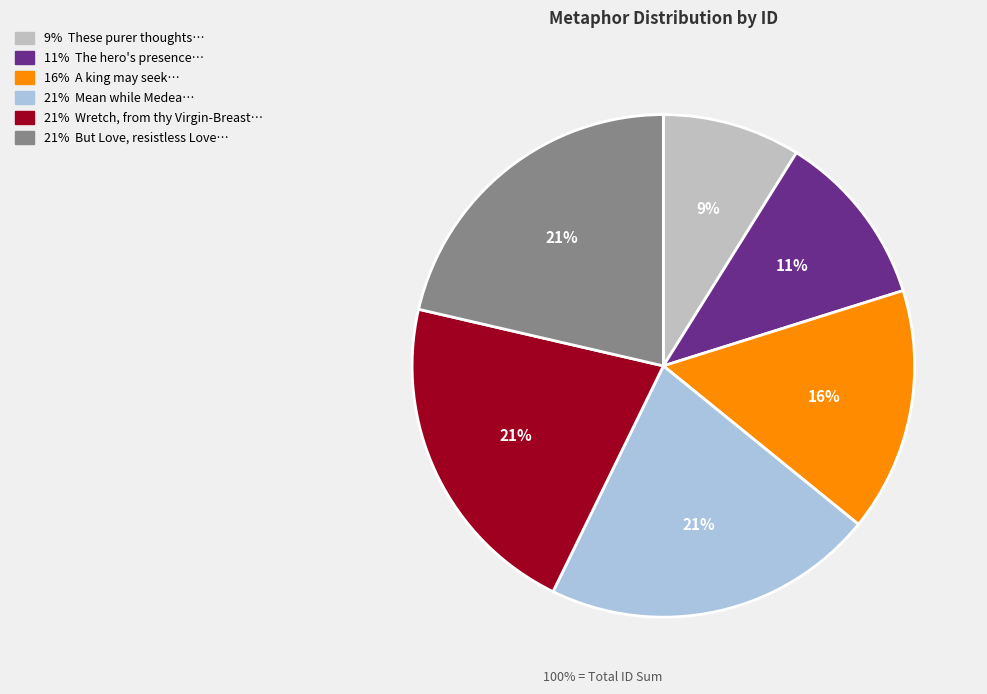

Is there a majority slice in this chart?

No